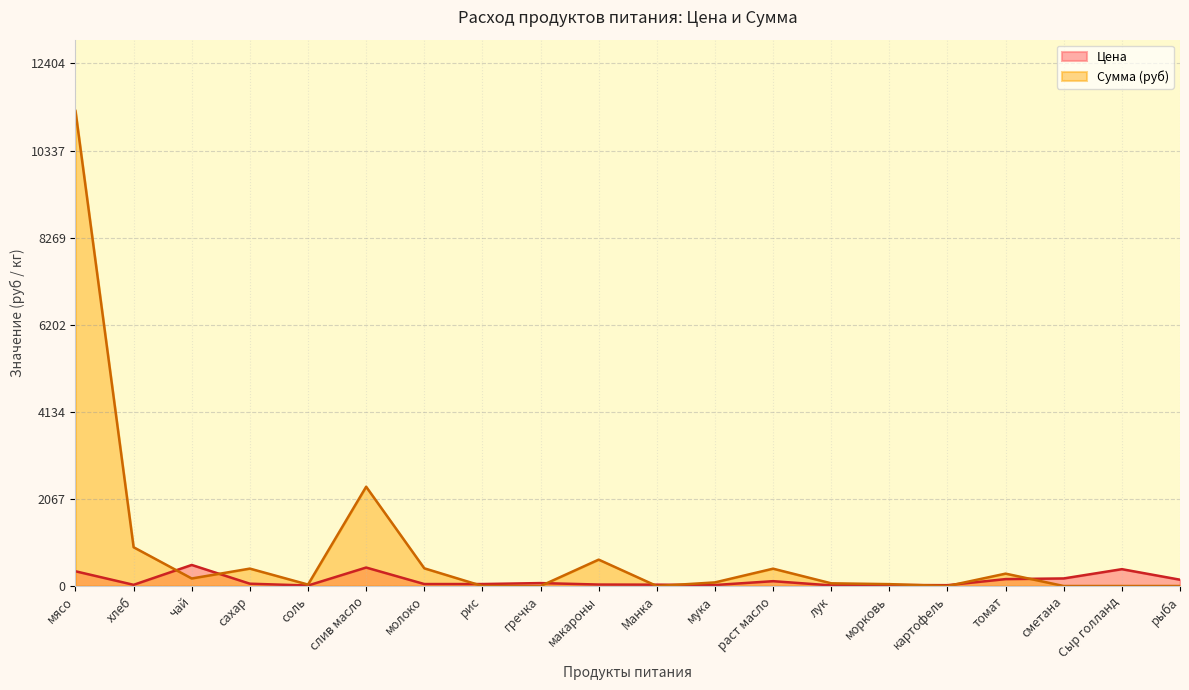

What are all the series names shown in the legend?

Цена, Сумма (руб)